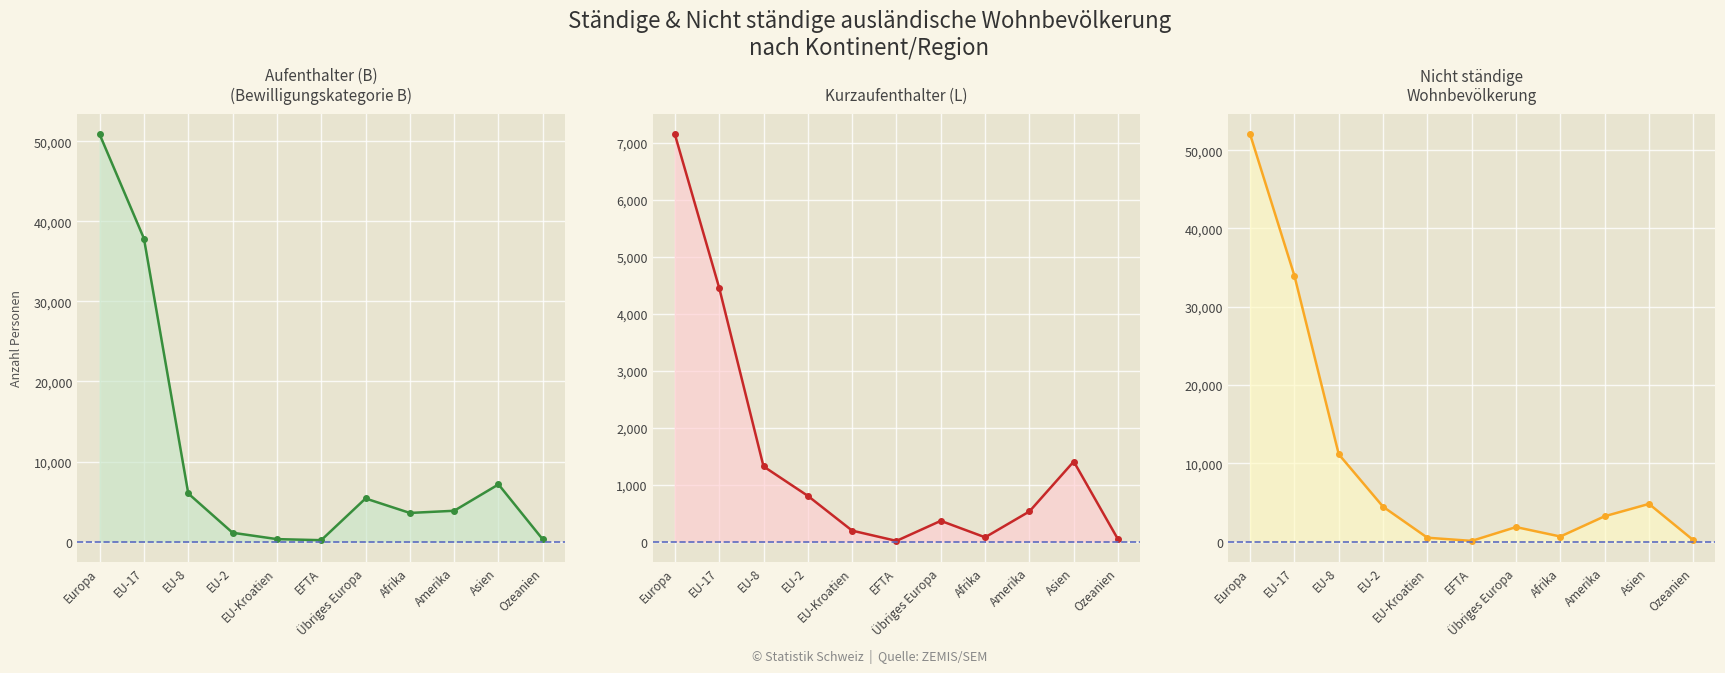

Where does the Aufenthalter (B) Total line series first go above 3855?

Europa